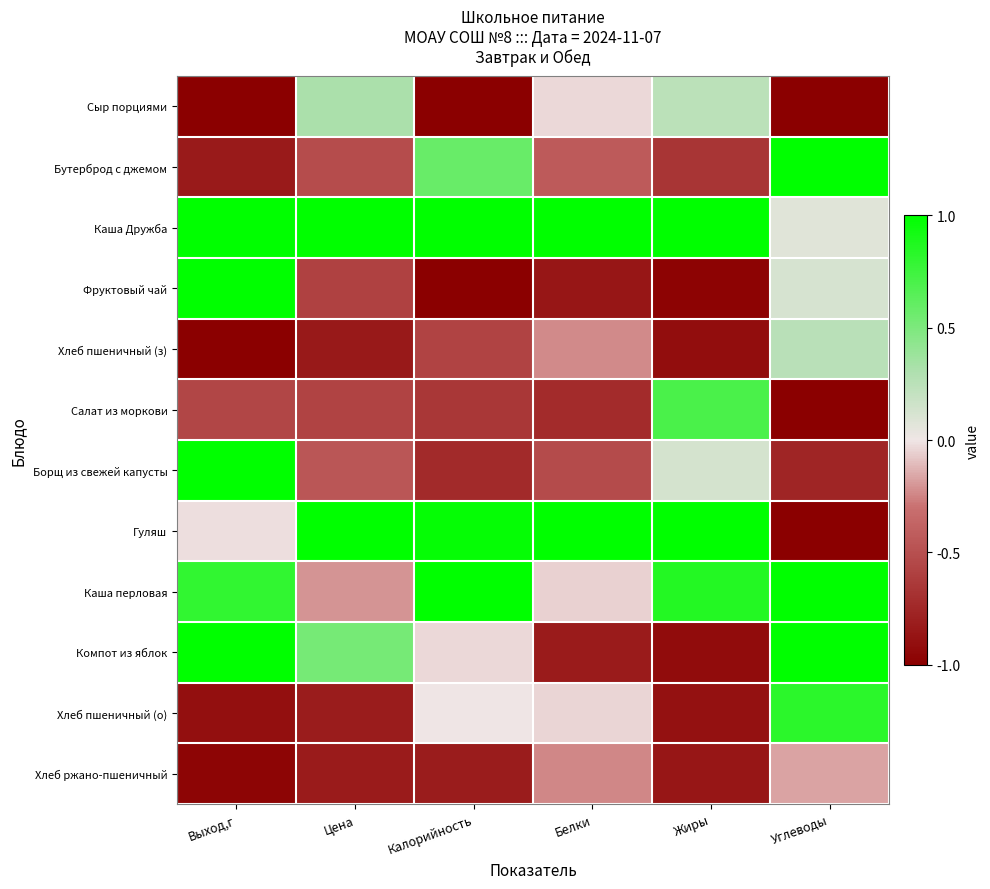

Which has a higher value, Белки or Углеводы?

Белки